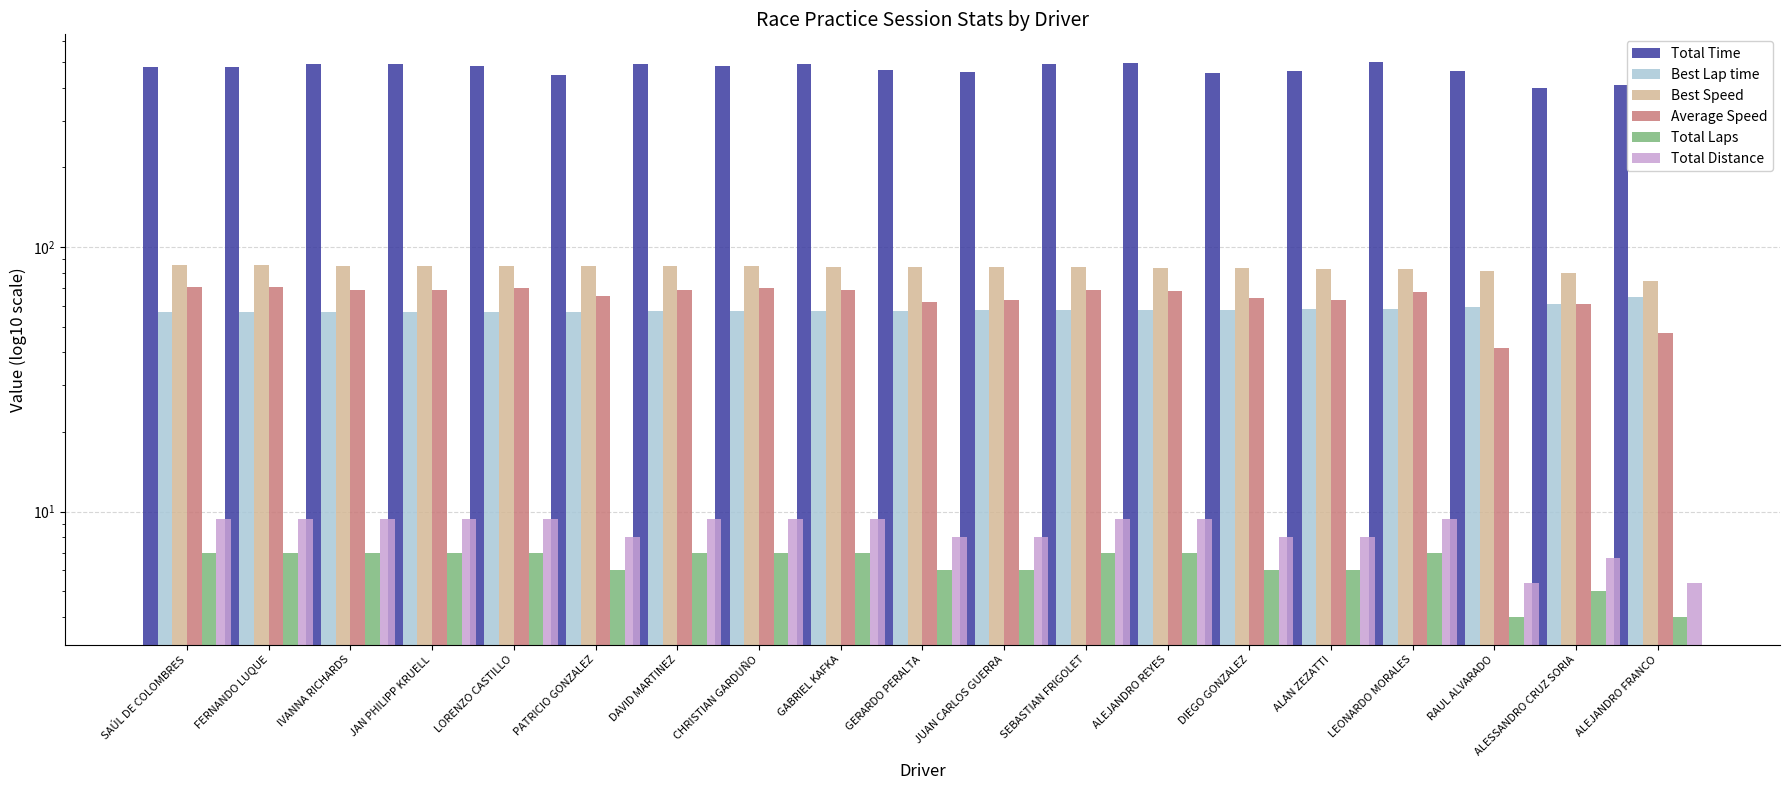

Reading left to right, extract all data points from this chart.

Total Time: 477.0	480.1	490.6	489.9	483.2	445.0	490.4	483.7	492.0	465.7	459.6	492.7	494.0	452.7	460.3	499.2	463.2	397.7	409.1
Best Lap time: 56.5	56.6	56.8	56.9	56.9	56.9	57.0	57.2	57.2	57.4	57.5	57.7	57.9	58.0	58.3	58.3	59.5	60.8	64.9
Best Speed: 85.4	85.2	84.9	84.8	84.7	84.7	84.6	84.4	84.3	84.0	83.8	83.6	83.3	83.2	82.8	82.8	81.1	79.4	74.3
Average Speed: 70.8	70.3	68.8	68.9	69.9	65.0	68.9	69.8	68.6	62.1	63.0	68.5	68.4	63.9	62.9	67.6	41.7	60.6	47.2
Total Laps: 7.0	7.0	7.0	7.0	7.0	6.0	7.0	7.0	7.0	6.0	6.0	7.0	7.0	6.0	6.0	7.0	4.0	5.0	4.0
Total Distance: 9.4	9.4	9.4	9.4	9.4	8.0	9.4	9.4	9.4	8.0	8.0	9.4	9.4	8.0	8.0	9.4	5.4	6.7	5.4